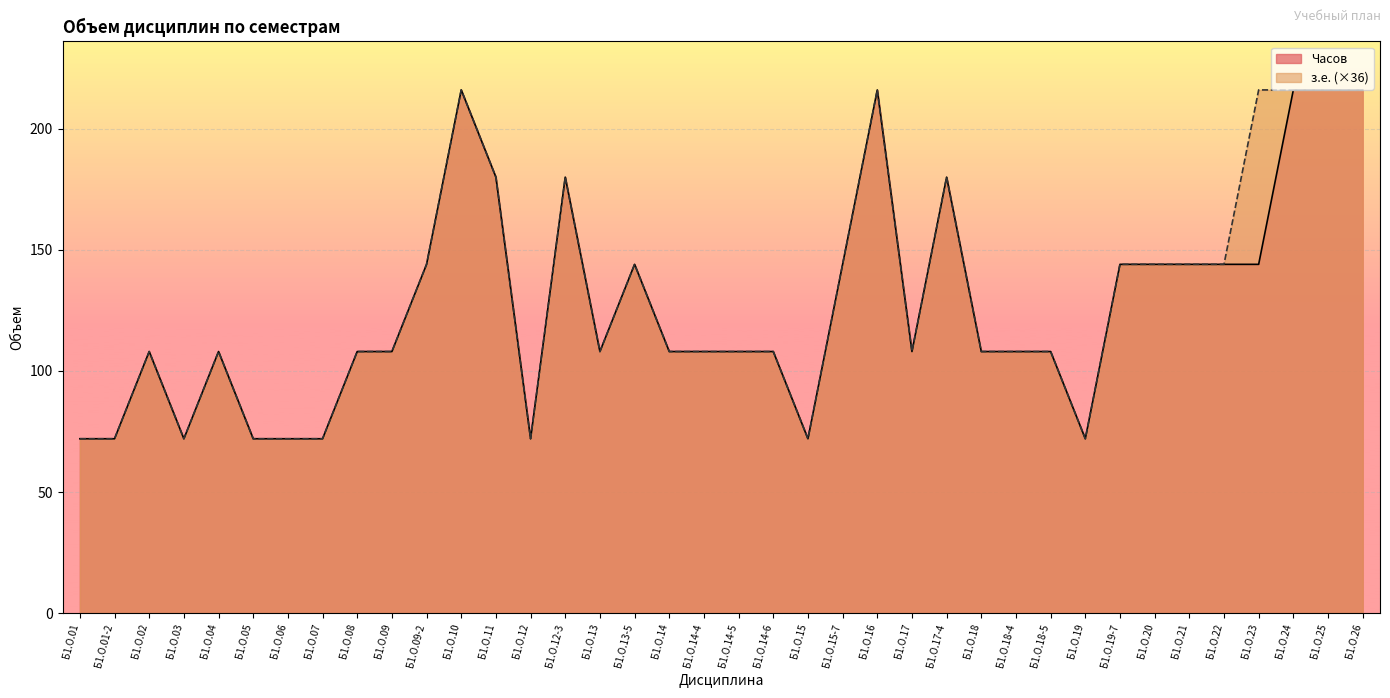

In з.е., how many points are lower than both neighbors (excluding endpoints)?

6